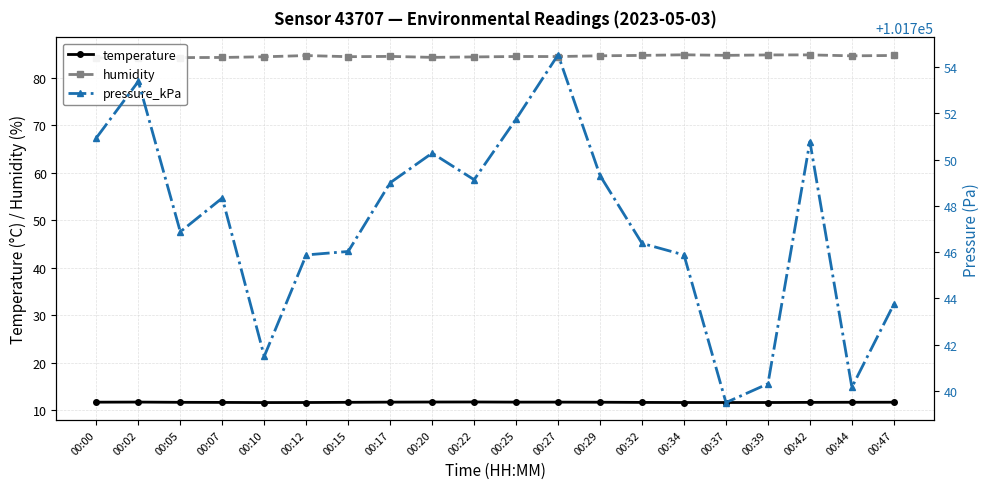

Reading left to right, extract all data points from this chart.

temperature: 00:00=11.6	00:02=11.7	00:05=11.6	00:07=11.6	00:10=11.6	00:12=11.6	00:15=11.6	00:17=11.7	00:20=11.7	00:22=11.7	00:25=11.7	00:27=11.7	00:29=11.6	00:32=11.6	00:34=11.6	00:37=11.6	00:39=11.6	00:42=11.6	00:44=11.6	00:47=11.6
humidity: 00:00=84.2	00:02=84.2	00:05=84.3	00:07=84.3	00:10=84.5	00:12=84.7	00:15=84.5	00:17=84.6	00:20=84.4	00:22=84.5	00:25=84.5	00:27=84.5	00:29=84.7	00:32=84.8	00:34=84.9	00:37=84.8	00:39=84.9	00:42=84.9	00:44=84.7	00:47=84.8
pressure_kPa: 00:00=101750.9	00:02=101753.4	00:05=101746.9	00:07=101748.3	00:10=101741.5	00:12=101745.9	00:15=101746.0	00:17=101749.0	00:20=101750.3	00:22=101749.1	00:25=101751.8	00:27=101754.5	00:29=101749.3	00:32=101746.4	00:34=101745.9	00:37=101739.5	00:39=101740.3	00:42=101750.8	00:44=101740.2	00:47=101743.8